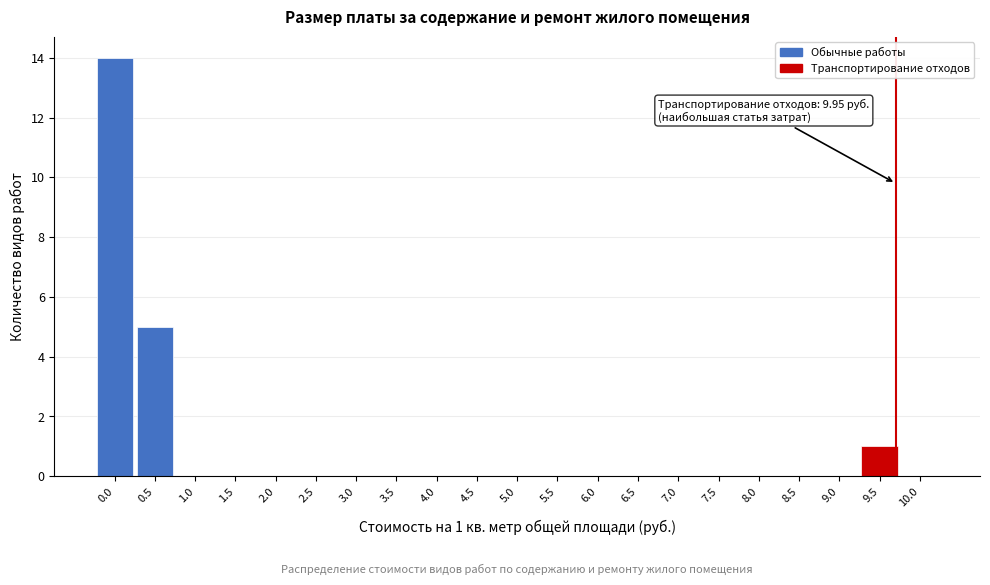

Reading left to right, transcribe all the data shown in this chart.

0.0=14	0.5=5	1.0=0	1.5=0	2.0=0	2.5=0	3.0=0	3.5=0	4.0=0	4.5=0	5.0=0	5.5=0	6.0=0	6.5=0	7.0=0	7.5=0	8.0=0	8.5=0	9.0=0	9.5=1	10.0=0